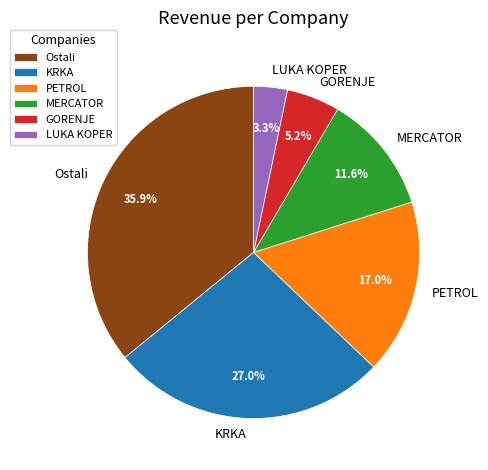

Is it true that GORENJE is 5% of the pie?

True